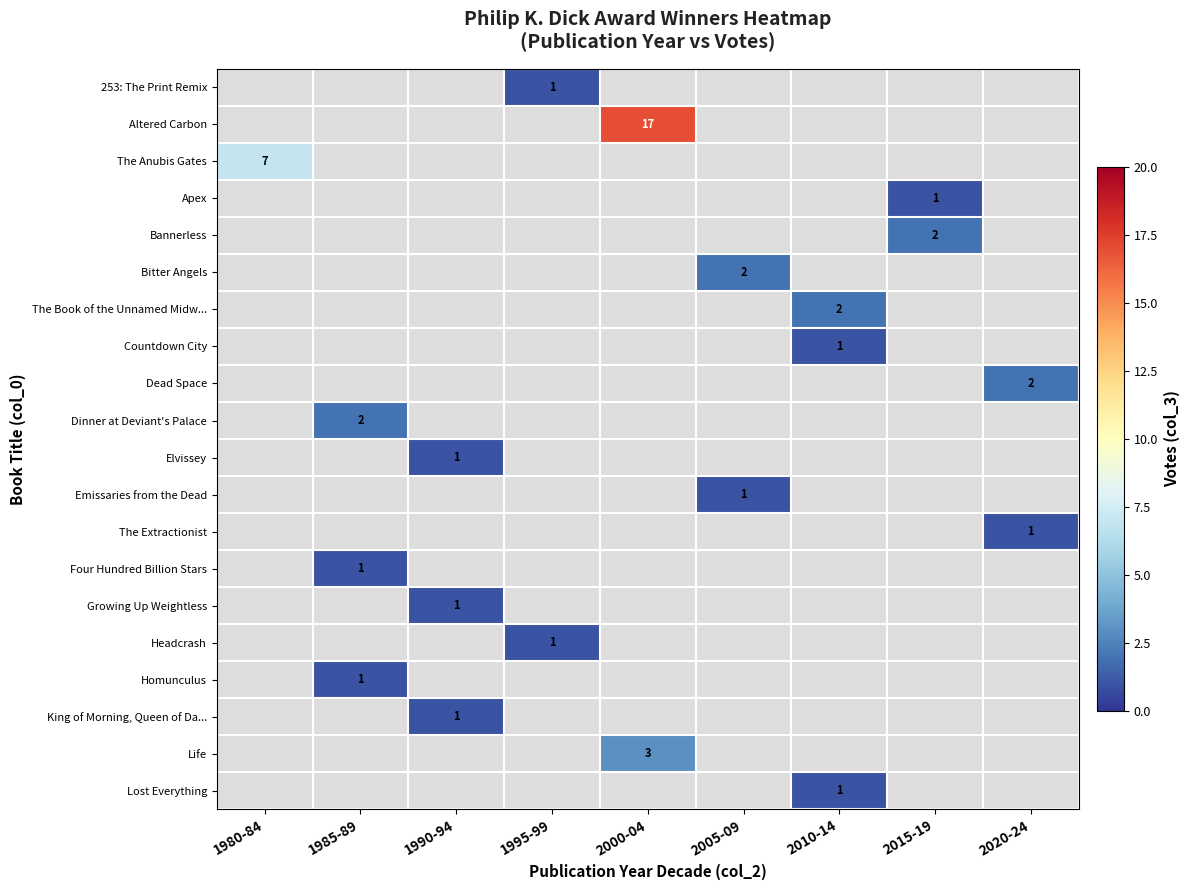

Is it true that Bitter Angels equals 3 at 2005-09?

False